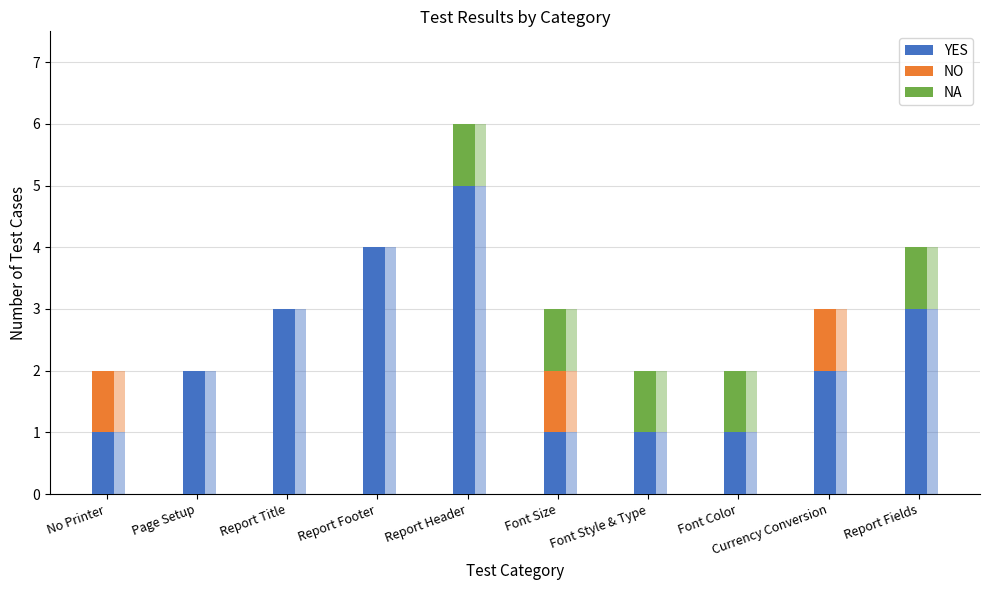

At which label does YES first exceed 2?

Report Title